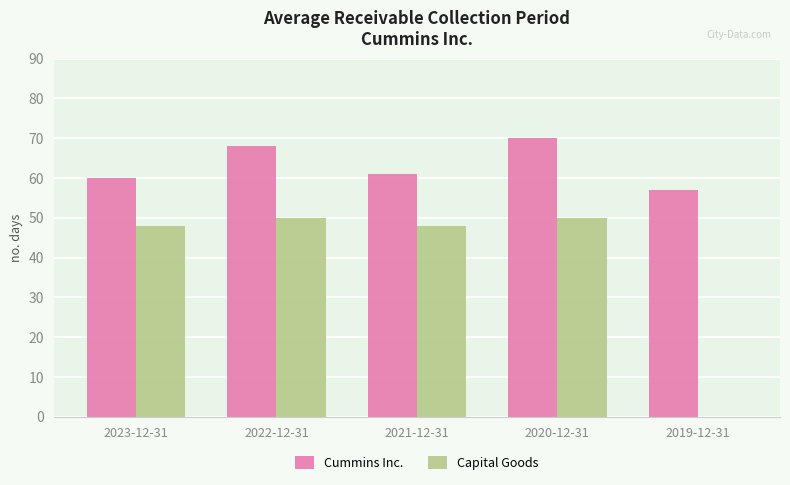

What are all the series names shown in the legend?

Cummins Inc., Capital Goods